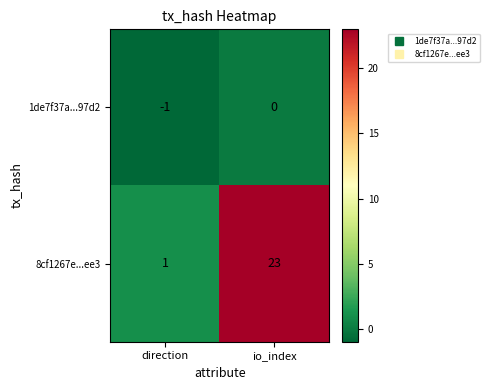

What is the difference between the maximum and minimum values in the 8cf1267e...ee3 series?

22